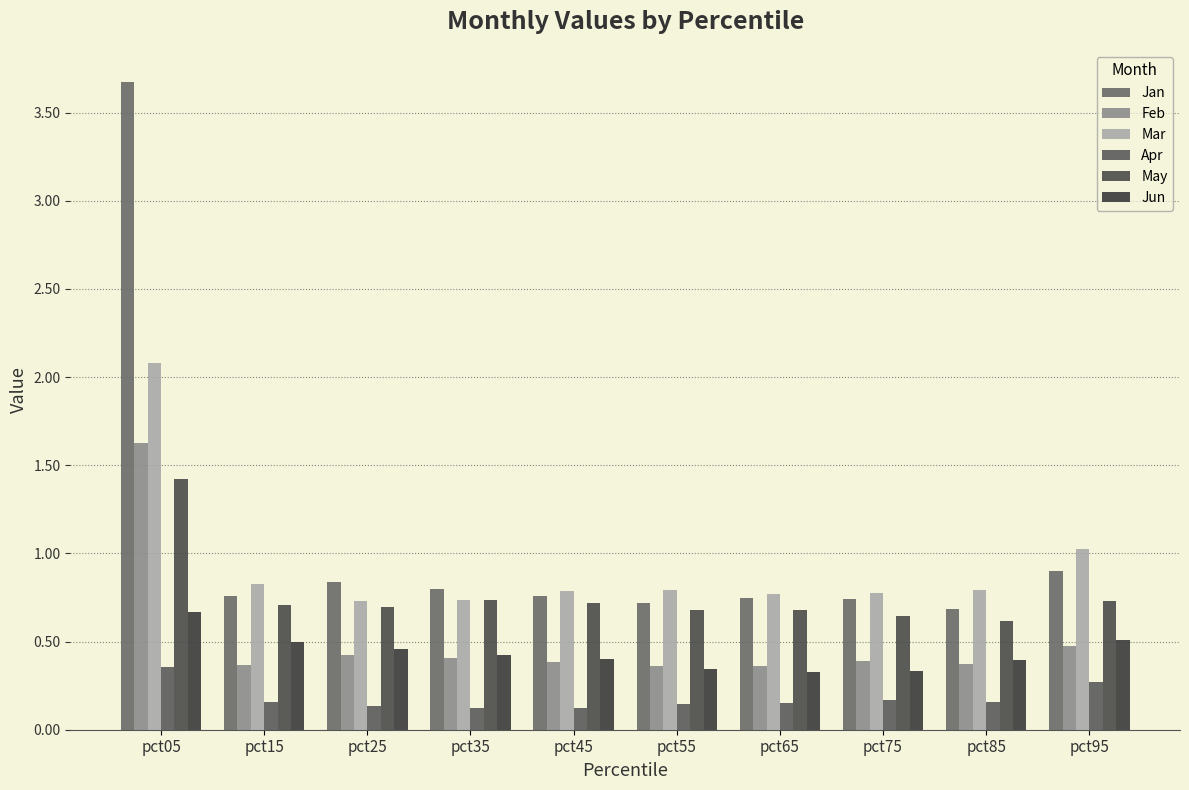

How many groups of bars are there?

10